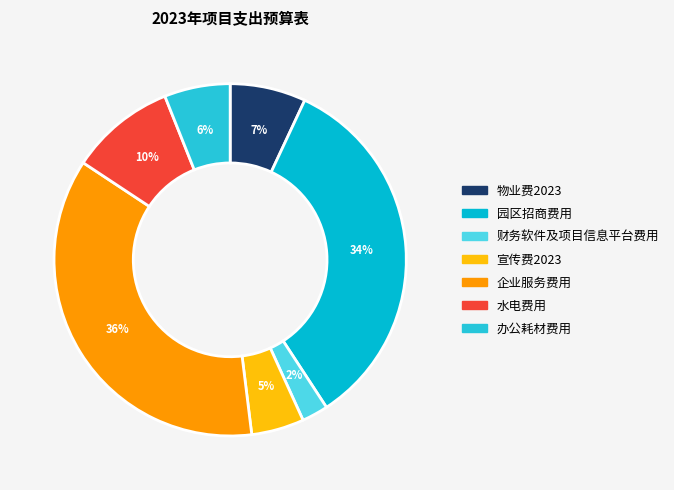

Which category has the smallest portion of the pie?

财务软件及项目信息平台费用